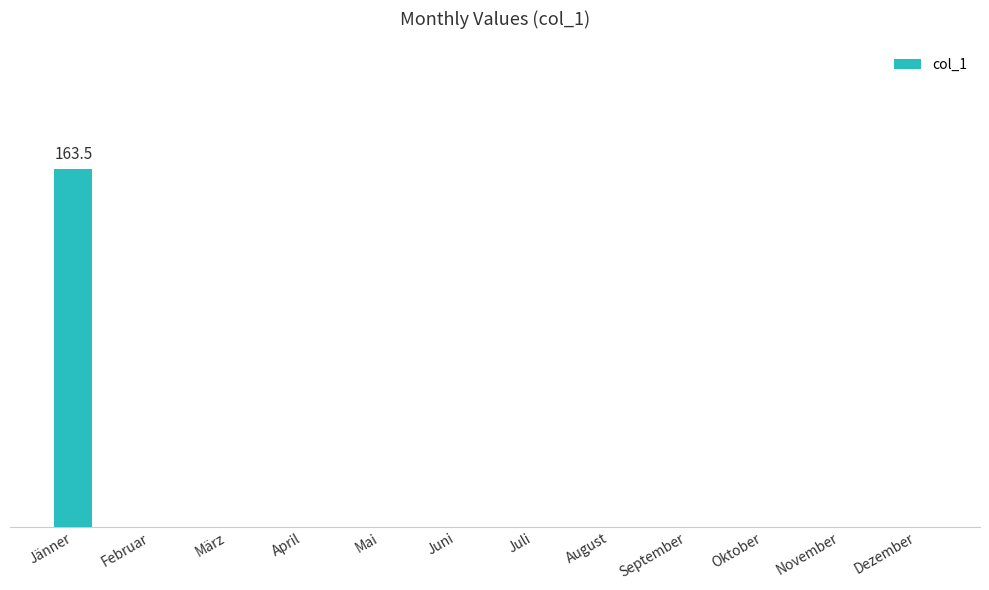

Between Oktober and Dezember, which is larger?

Oktober